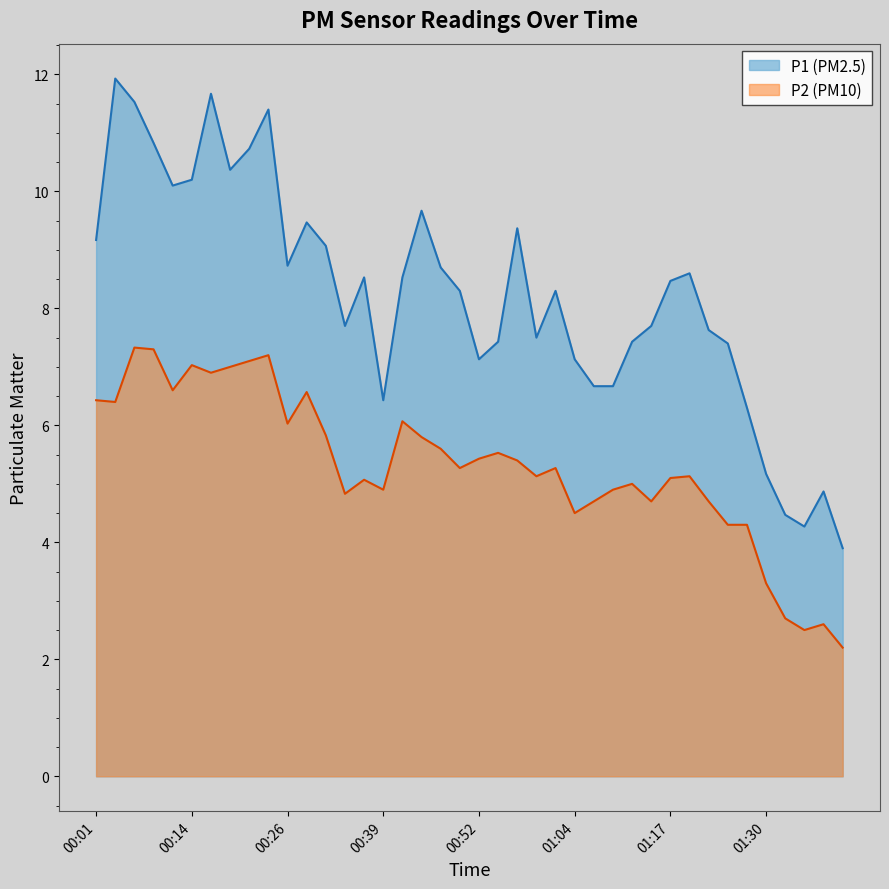

What is the smallest value displayed?

2.2